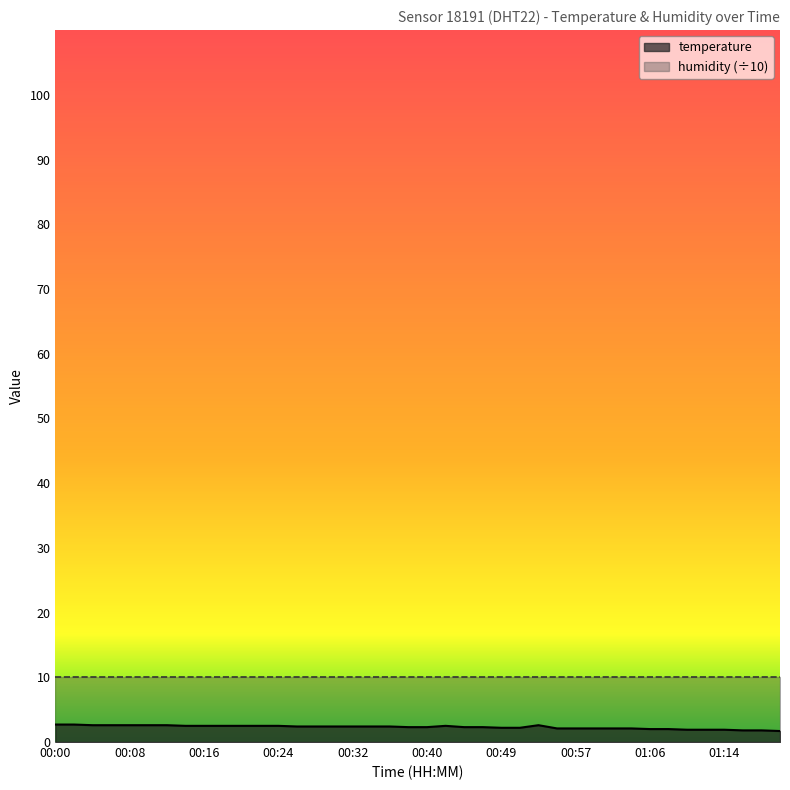

The value at 00:28 is 4.2. True or false?

False